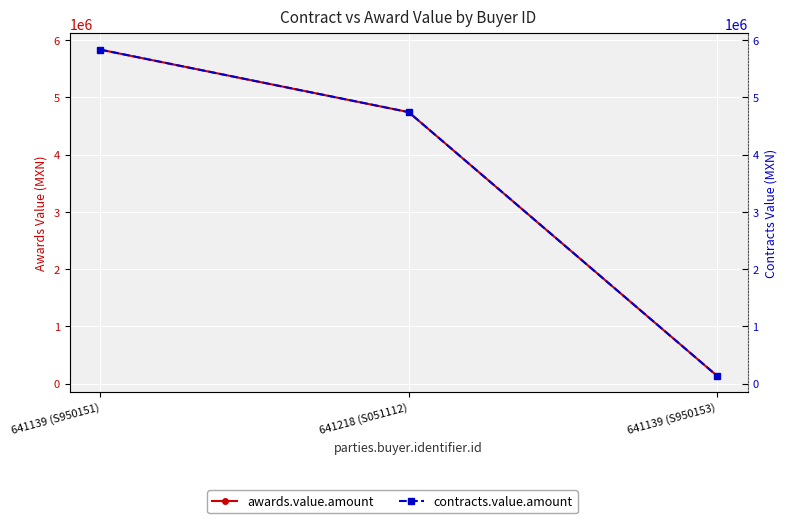

What value does the contracts.value.amount series have at 641139 (S950153)?

138648.3